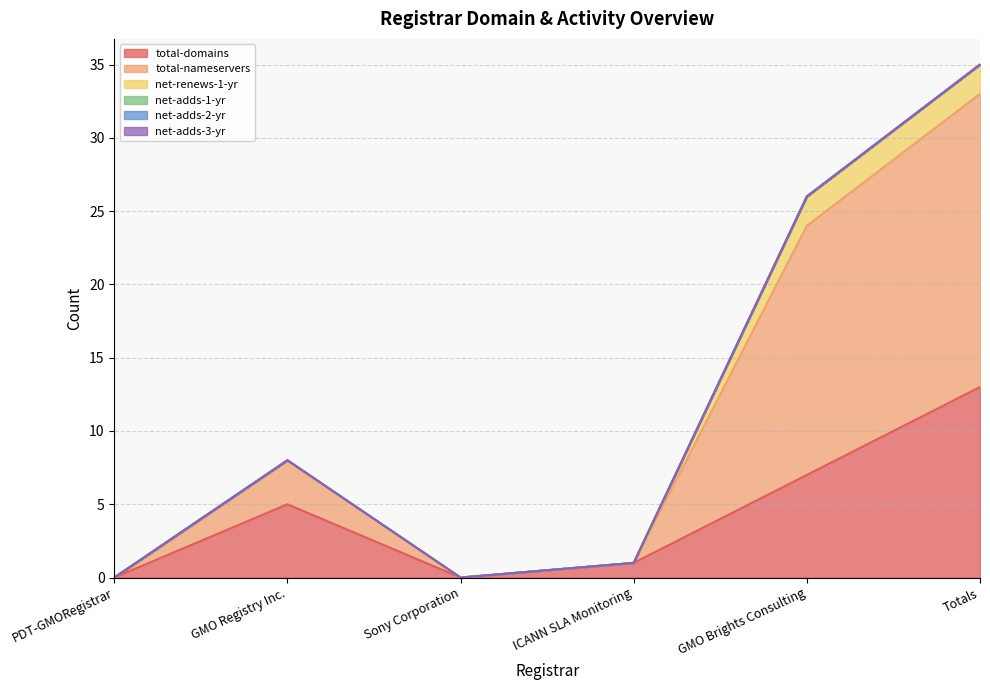

True or false: net-adds-1-yr and total-nameservers cross at least once.

False